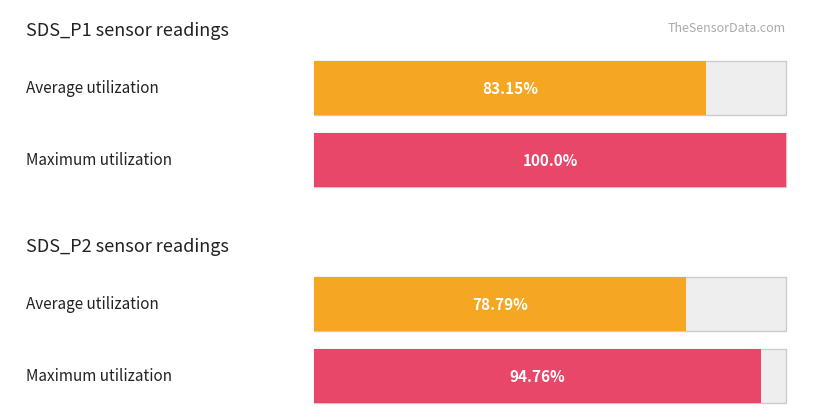

Which series has the widest spread of values?

Maximum utilization